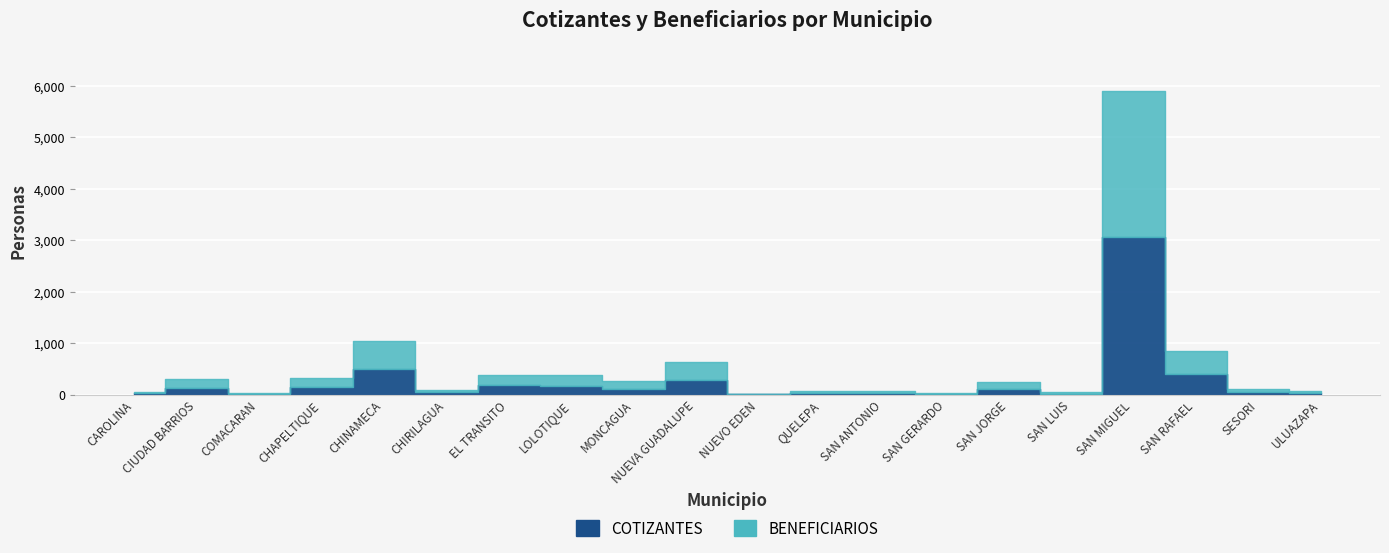

At which label is COTIZANTES closest to 1528?

CHINAMECA